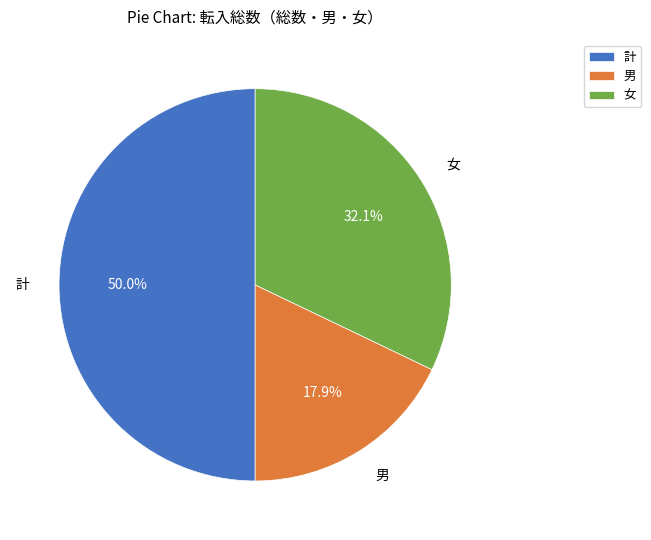

How much of the chart is everything except 計?

50.0%